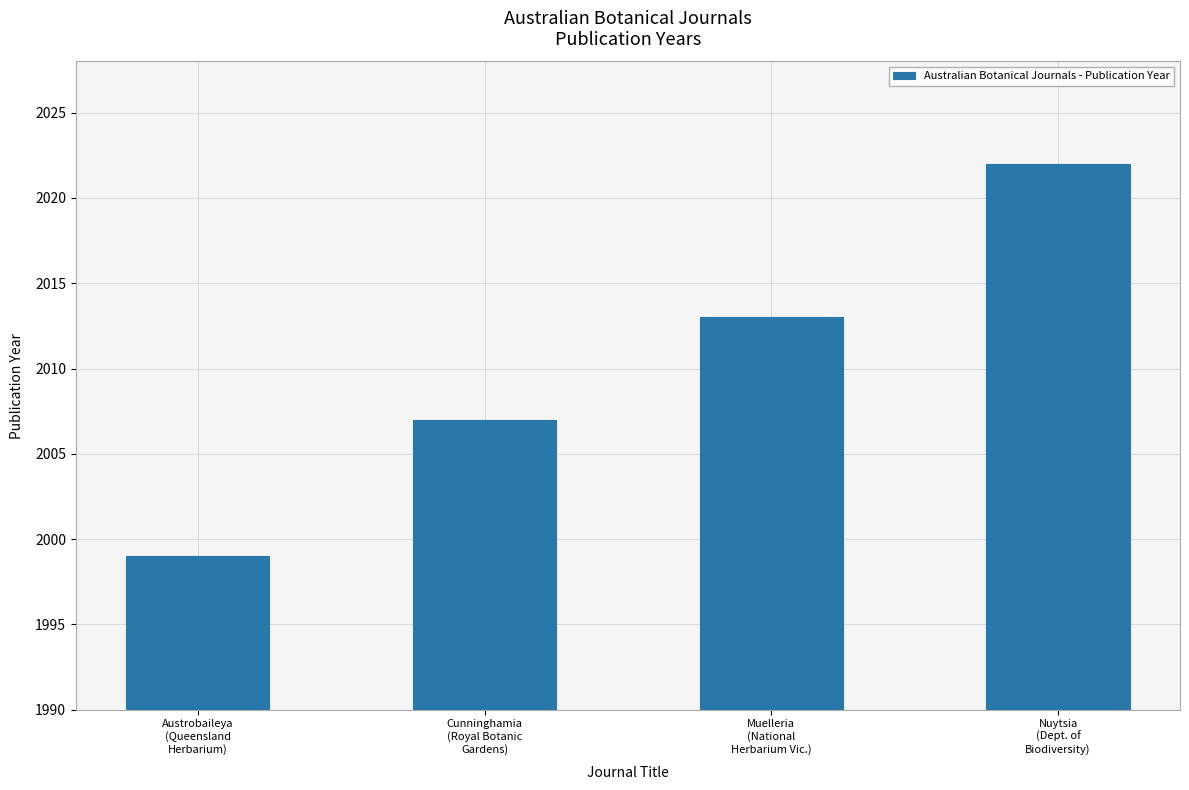

Reading left to right, transcribe all the data shown in this chart.

Austrobaileya
(Queensland
Herbarium)=1999	Cunninghamia
(Royal Botanic
Gardens)=2007	Muelleria
(National
Herbarium Vic.)=2013	Nuytsia
(Dept. of
Biodiversity)=2022